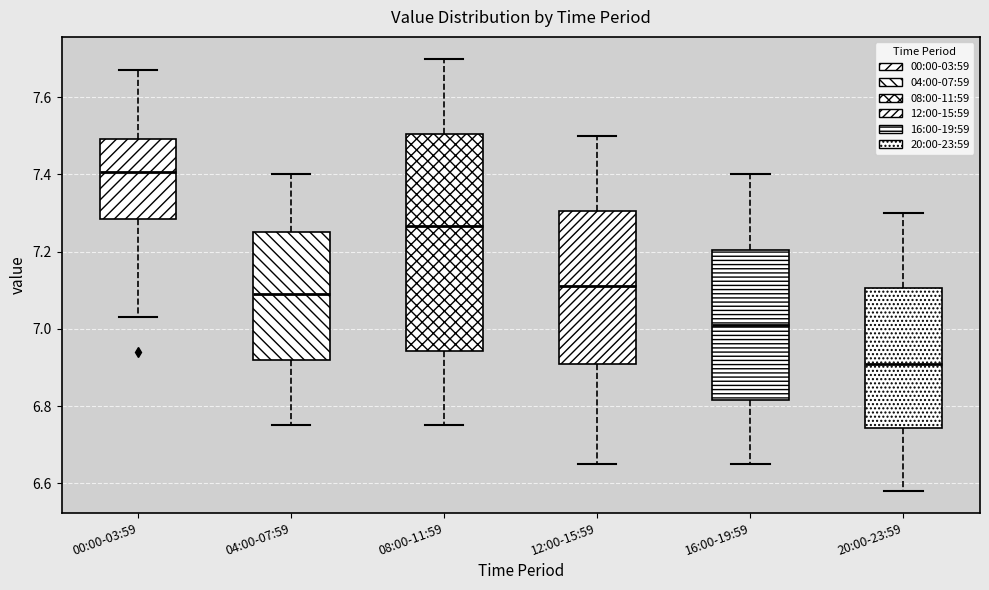

Where is the lower edge of the box for 08:00-11:59 on the y-axis? The values are not printed on the chart, so give them approximately, as read against the axis.

6.94